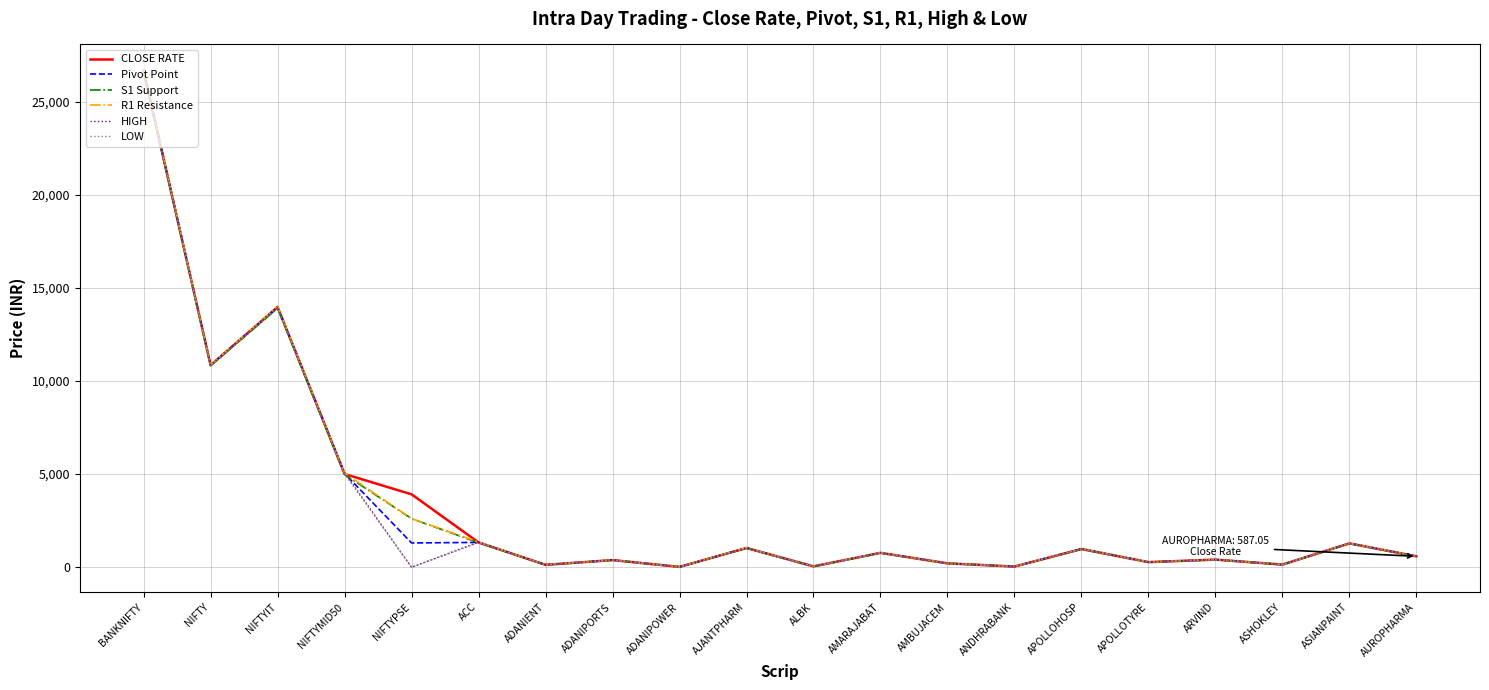

The value of LOW at NIFTYIT is 13888.0. True or false?

True